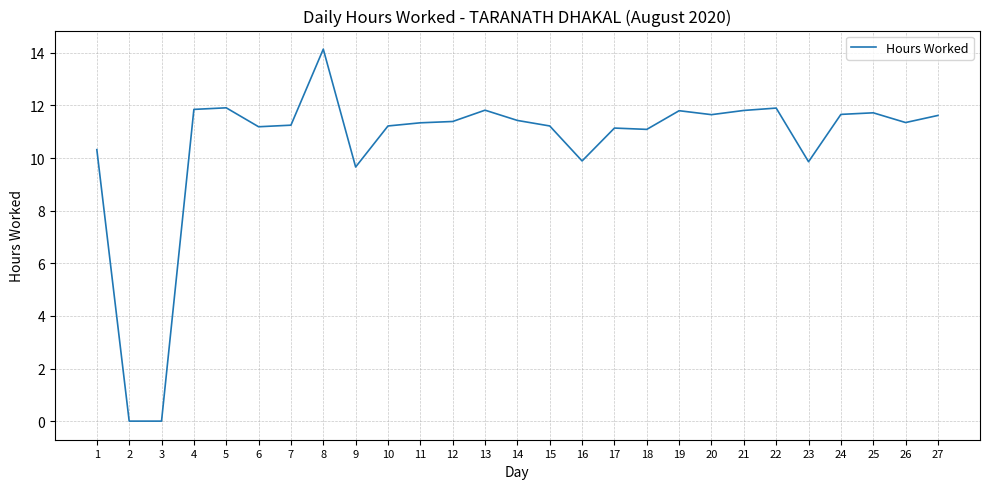

What is the greatest value displayed?

14.1